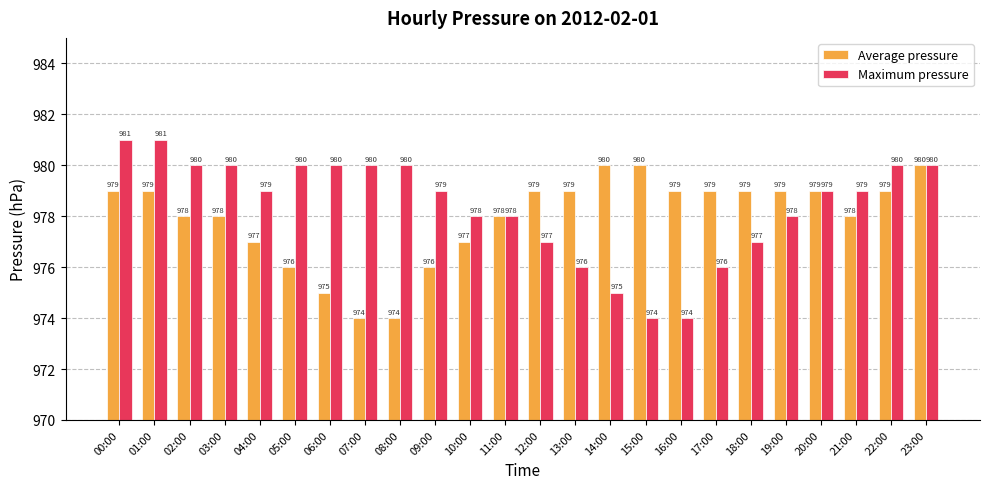

What are all the series names shown in the legend?

Average pressure, Maximum pressure